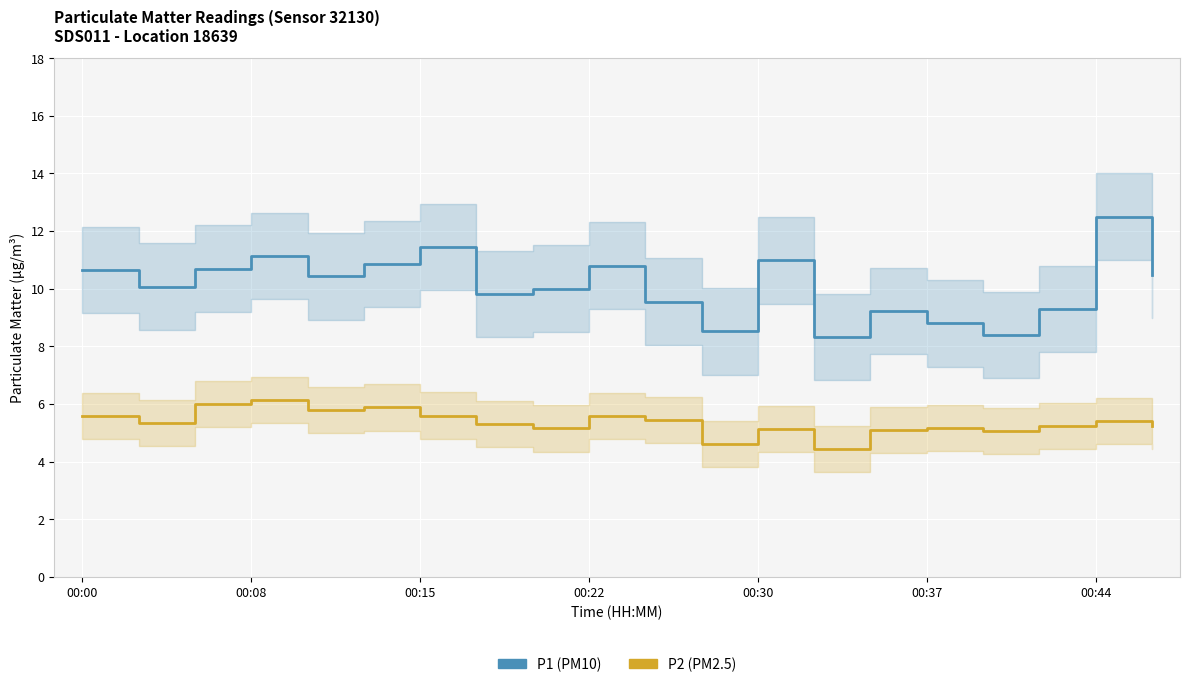

At which category is the sum across all series the highest?

00:44